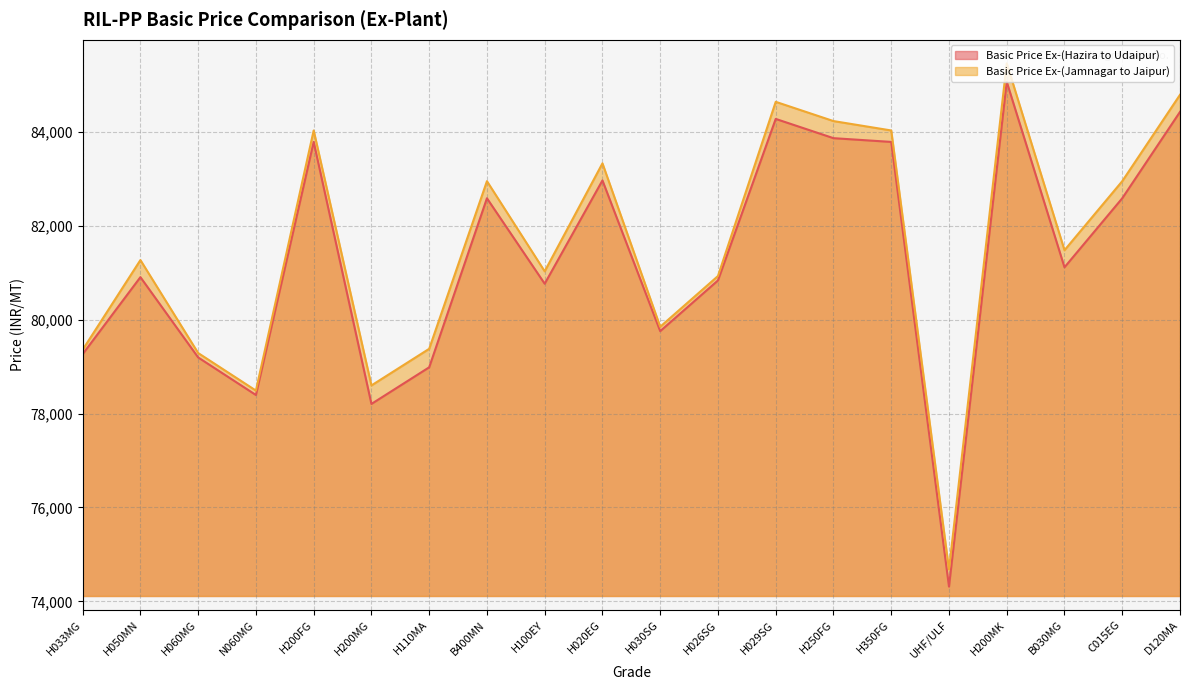

True or false: Basic Price Ex-(Jamnagar to Jaipur) has more than 0 points higher than both neighbors.

True